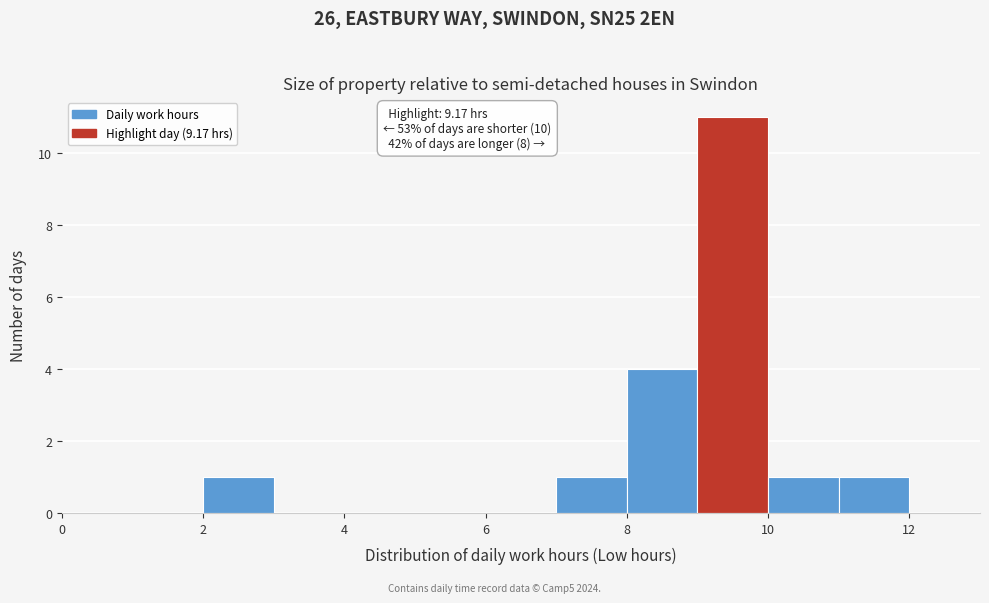

Over which range of the x-axis is the bar tallest?

9 to 10